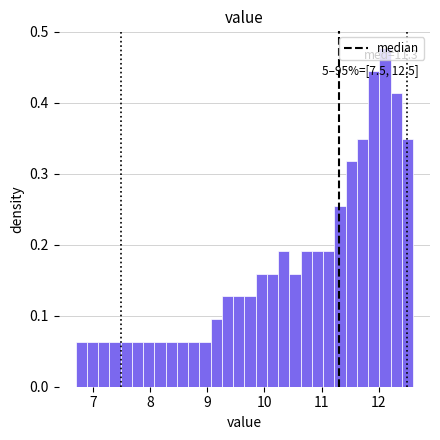

Read against the x-axis, roughly where is the centre of the tallest bar?

12.1